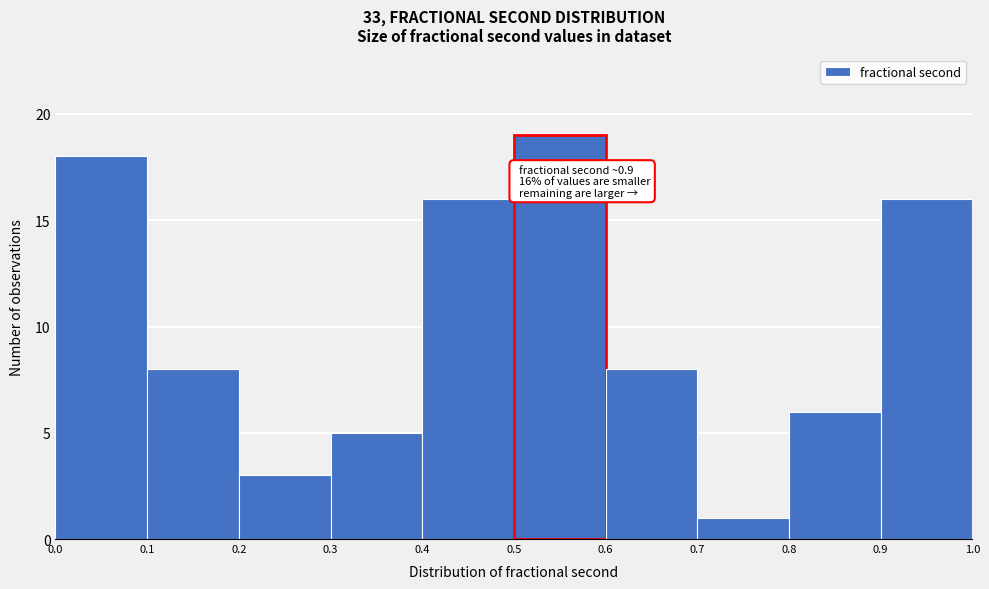

Which range on the x-axis has the tallest bar?

0.5 to 0.6